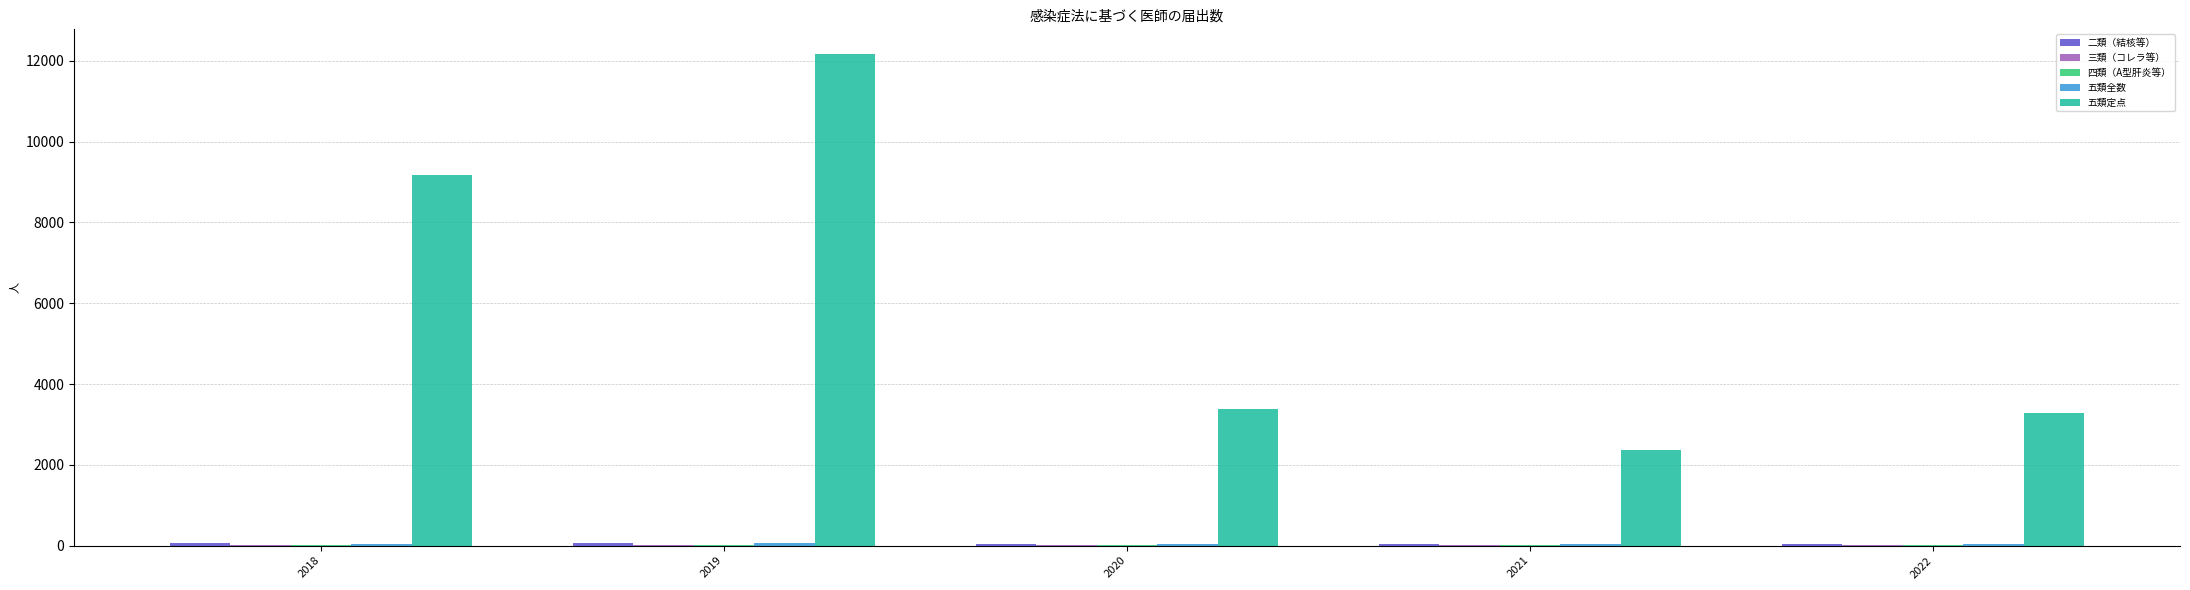

Where does the 五類定点 series first go above 3382?

2018